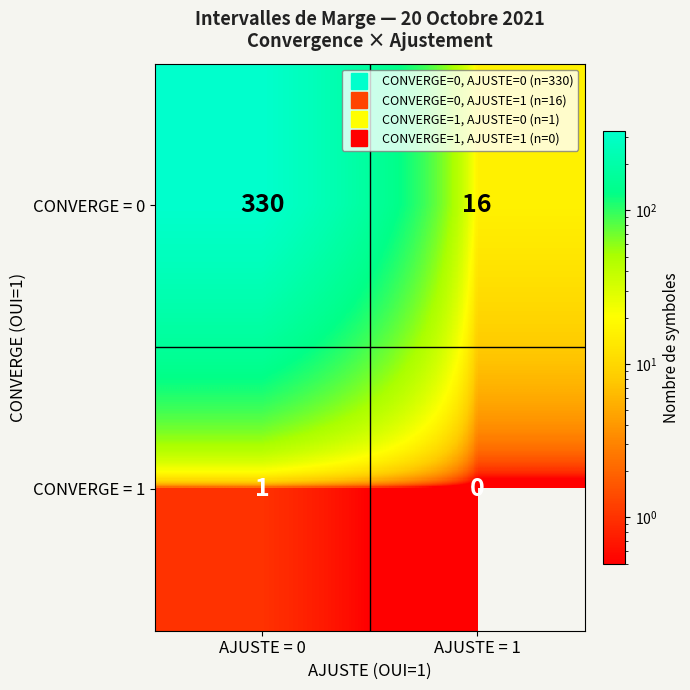

At which label does CONVERGE = 0 reach its peak?

AJUSTE = 0